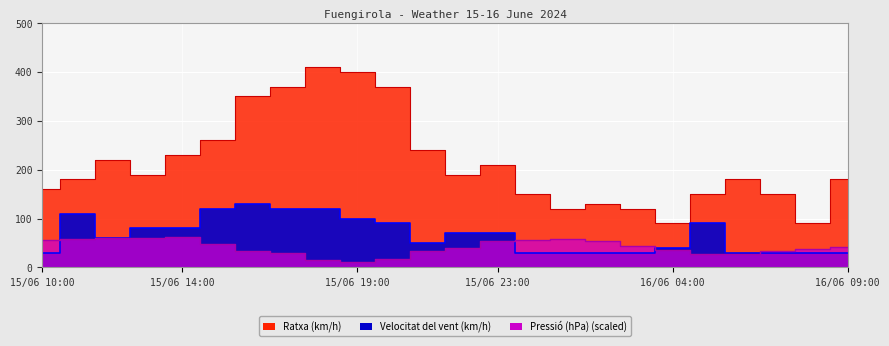

Rank the categories by Pressió (hPa) value from lowest to highest.

15/06 19:00, 15/06 18:00, 15/06 20:00, 16/06 05:00, 16/06 06:00, 15/06 17:00, 15/06 16:00, 15/06 21:00, 16/06 07:00, 16/06 04:00, 16/06 08:00, 15/06 22:00, 16/06 09:00, 16/06 03:00, 15/06 15:00, 15/06 23:00, 16/06 02:00, 15/06 10:00, 16/06 00:00, 15/06 11:00, 16/06 01:00, 15/06 12:00, 15/06 13:00, 15/06 14:00